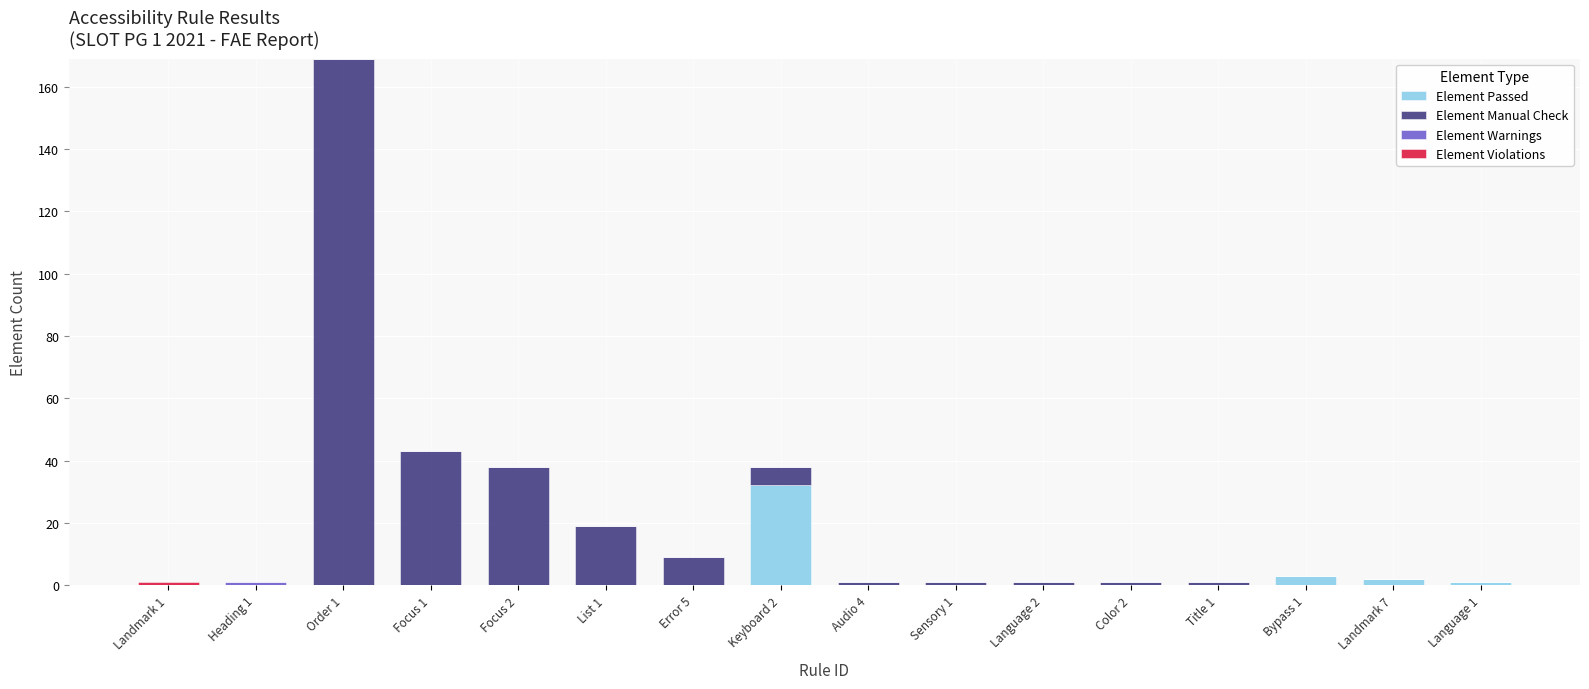

True or false: Element Passed has a value of 0 at Audio 4.

True